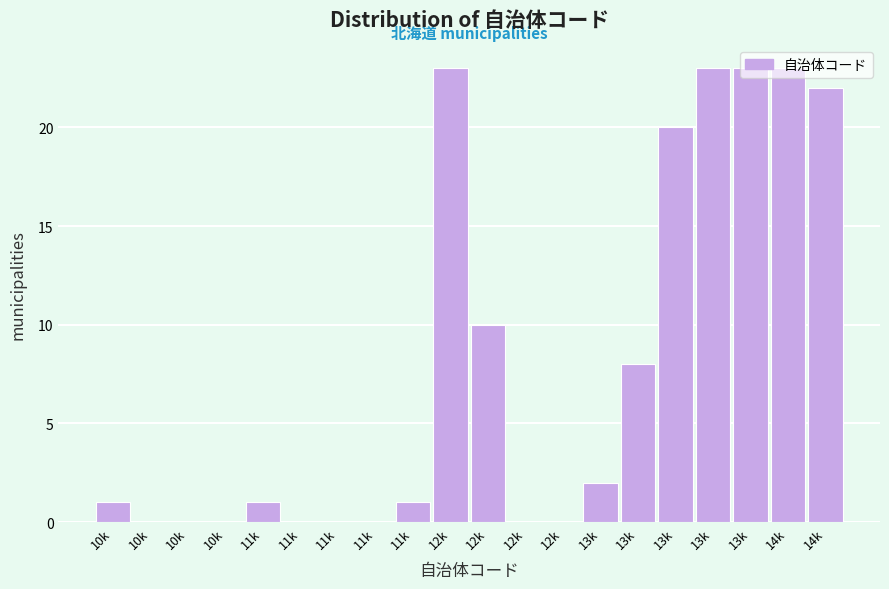

Count the number of categories in the chart.

20